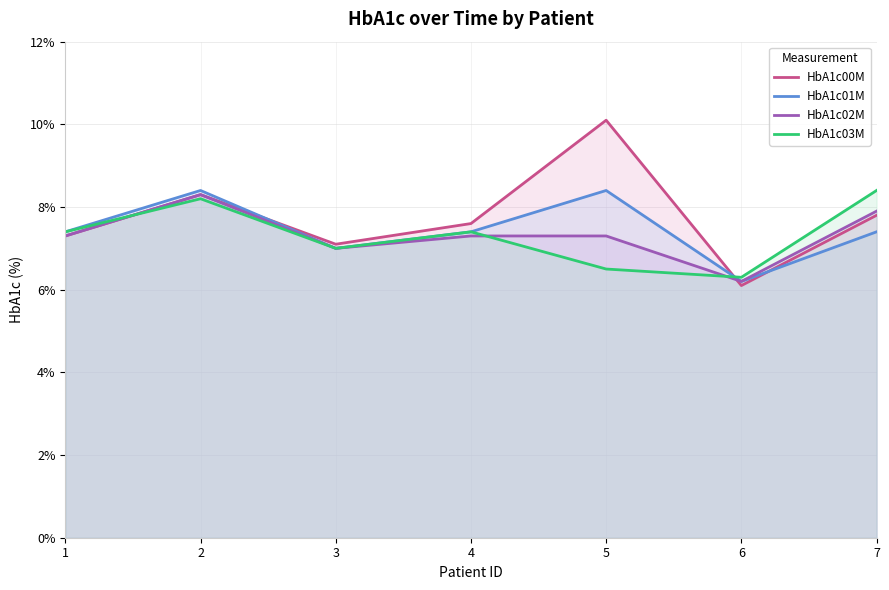

What is the greatest value displayed?

10.1